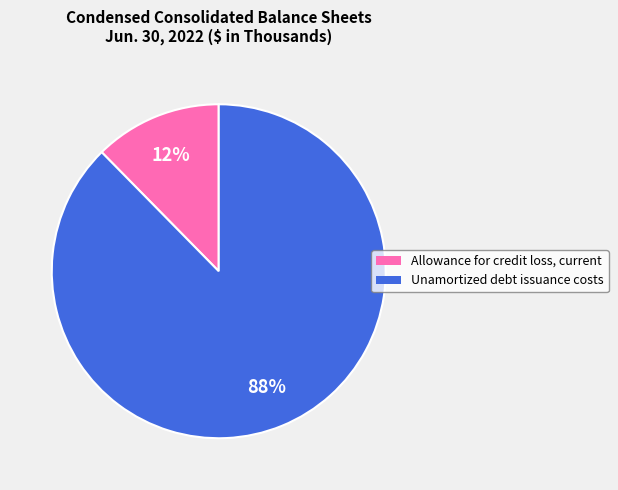

Which category accounts for the majority?

Unamortized debt issuance costs